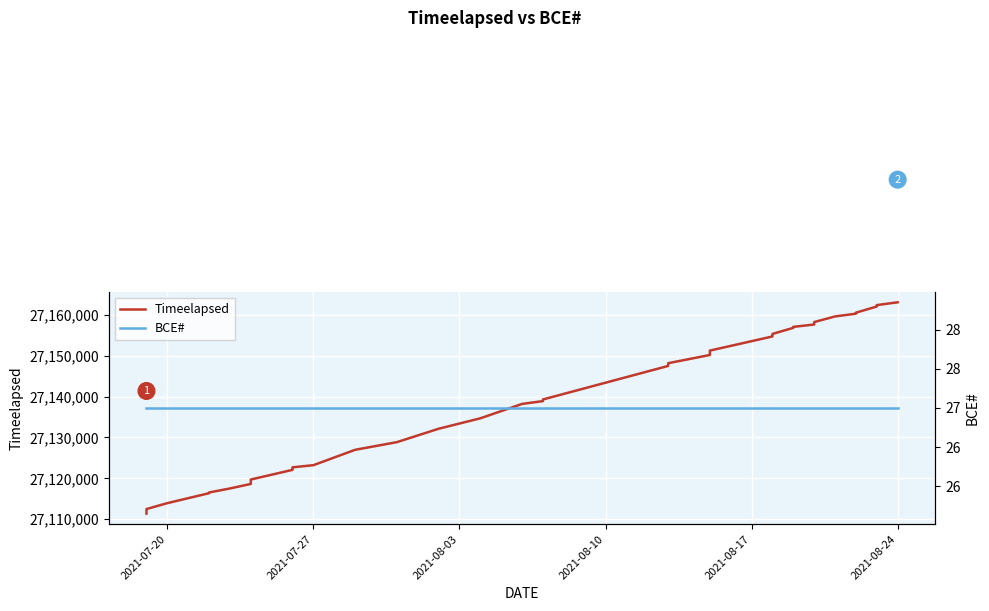

Which category has the lowest value in the BCE# series?

2021-07-20